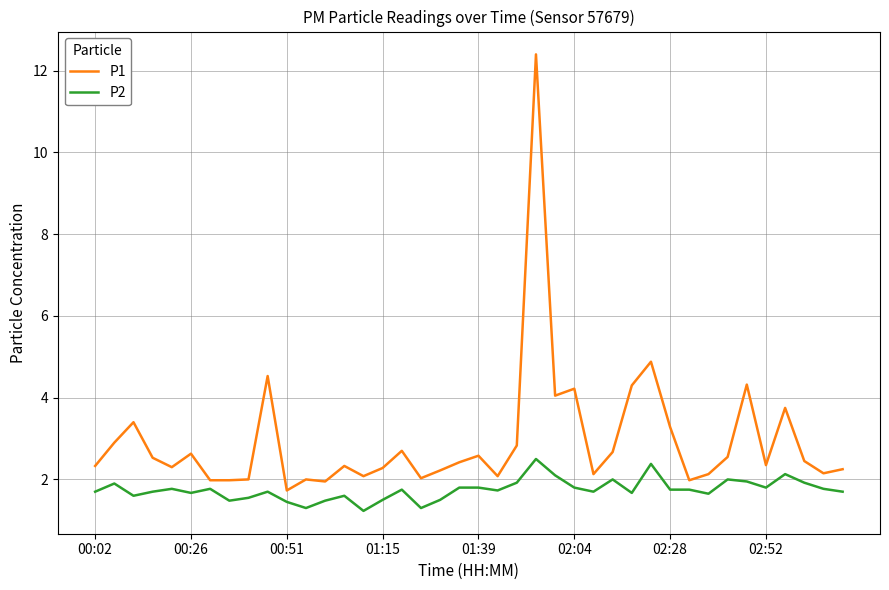

Which series has the widest spread of values?

P1